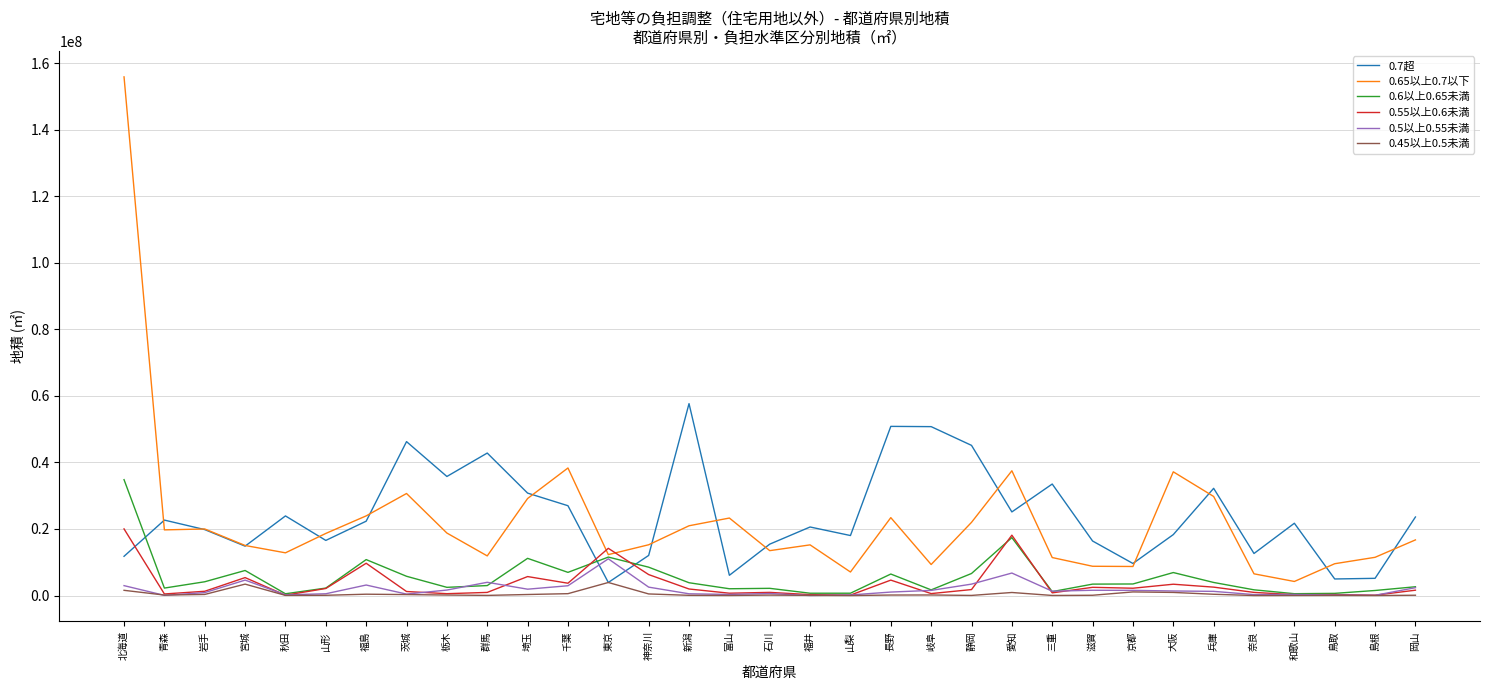

What is the minimum value shown in the chart?

3770